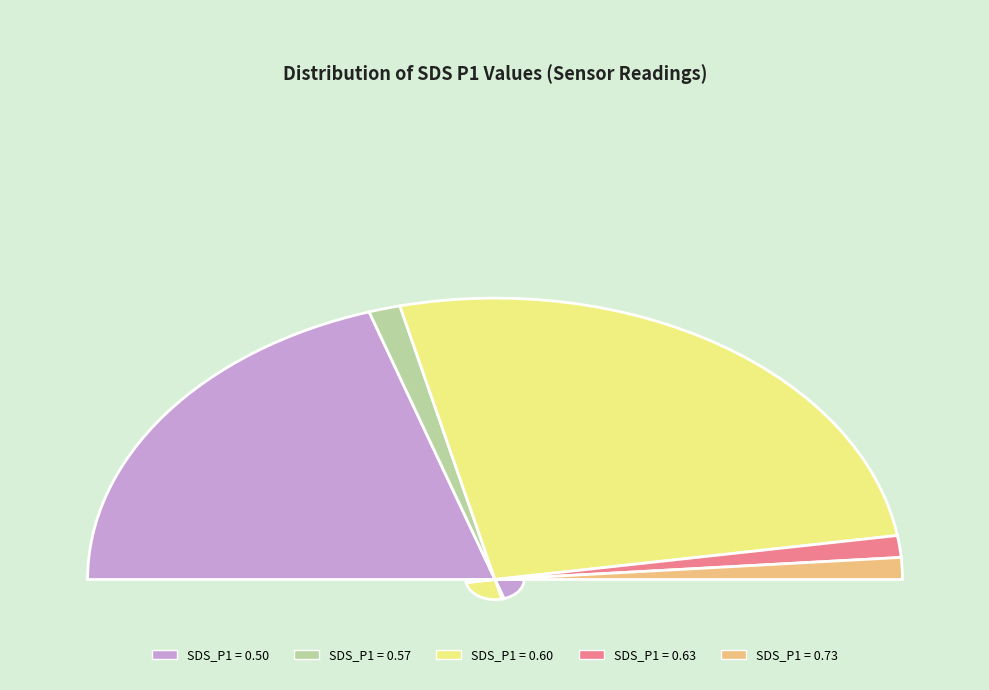

The 28 slice represents 18% of the pie. True or false?

False